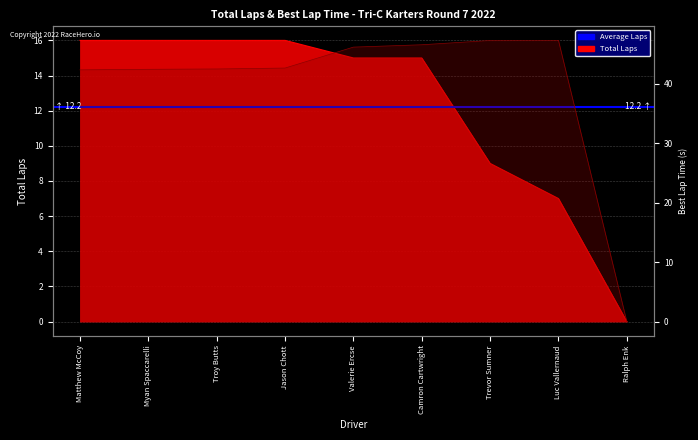

What is the value of the Best Lap time point at the 3rd from the left?

42.5